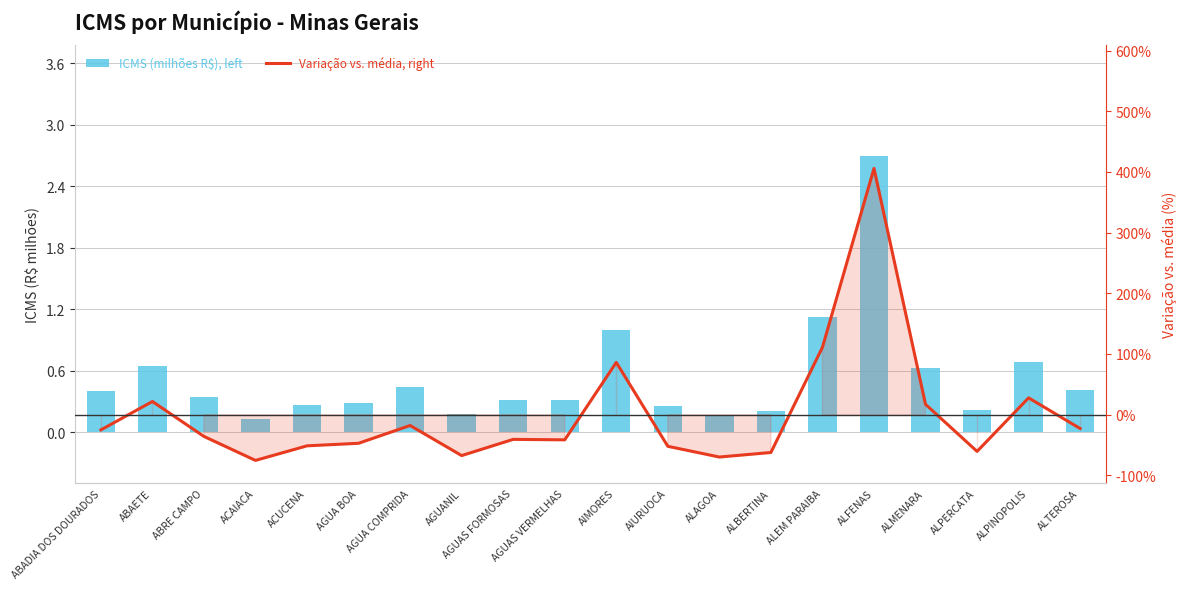

At which category is the sum across all series the highest?

ALFENAS